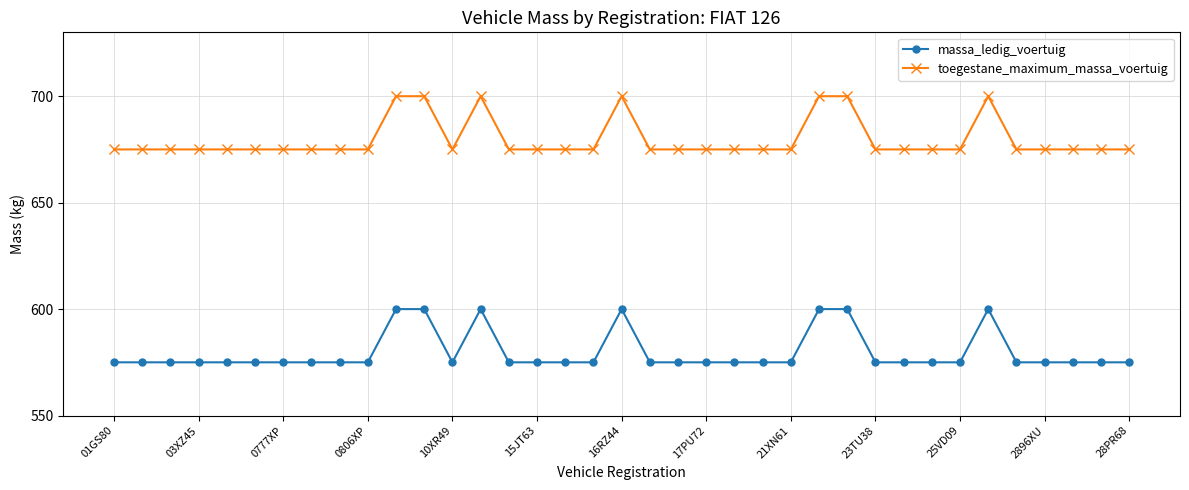

What is the difference between the maximum and minimum values in the massa_ledig_voertuig series?

25